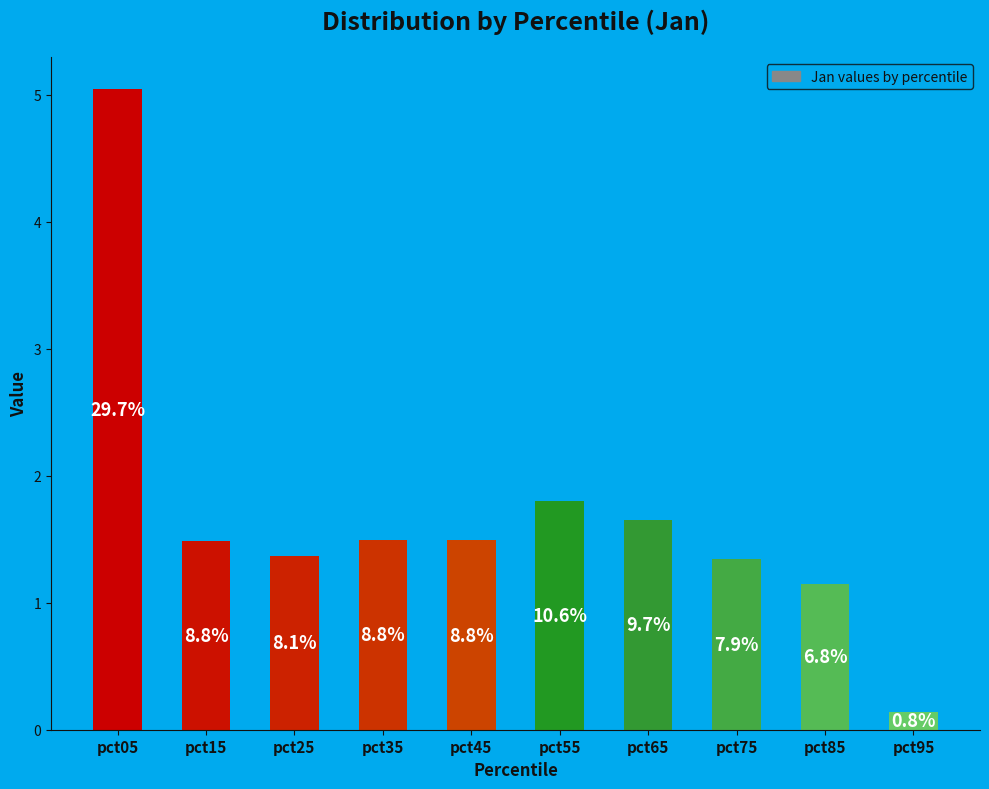

Are the bars horizontal?

No